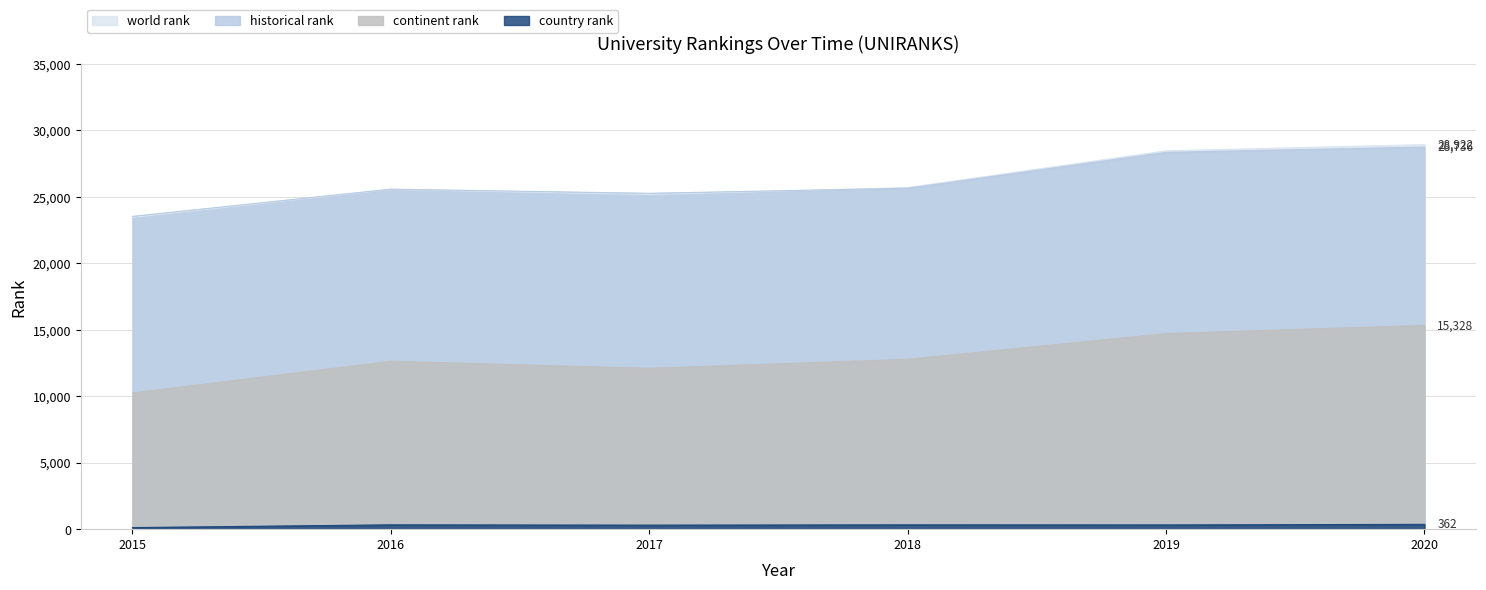

True or false: country rank has a value of 520.4 at 2019.

False